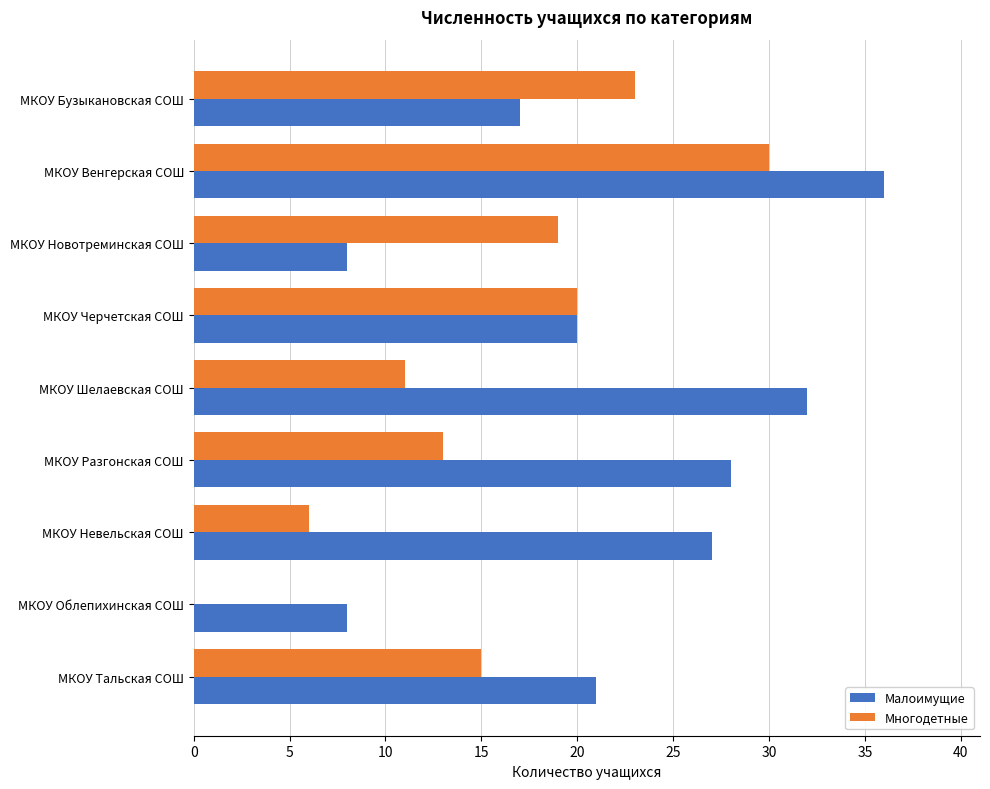

Is it true that Многодетные equals 15 at МКОУ Венгерская СОШ?

False